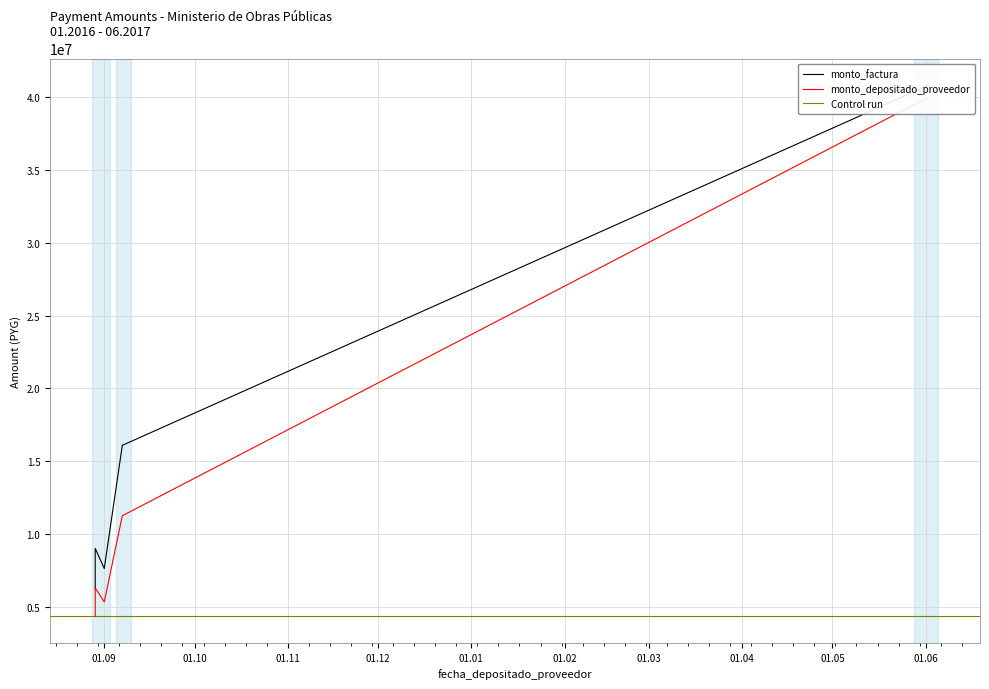

True or false: monto_factura and monto_depositado_proveedor intersect in this chart.

False